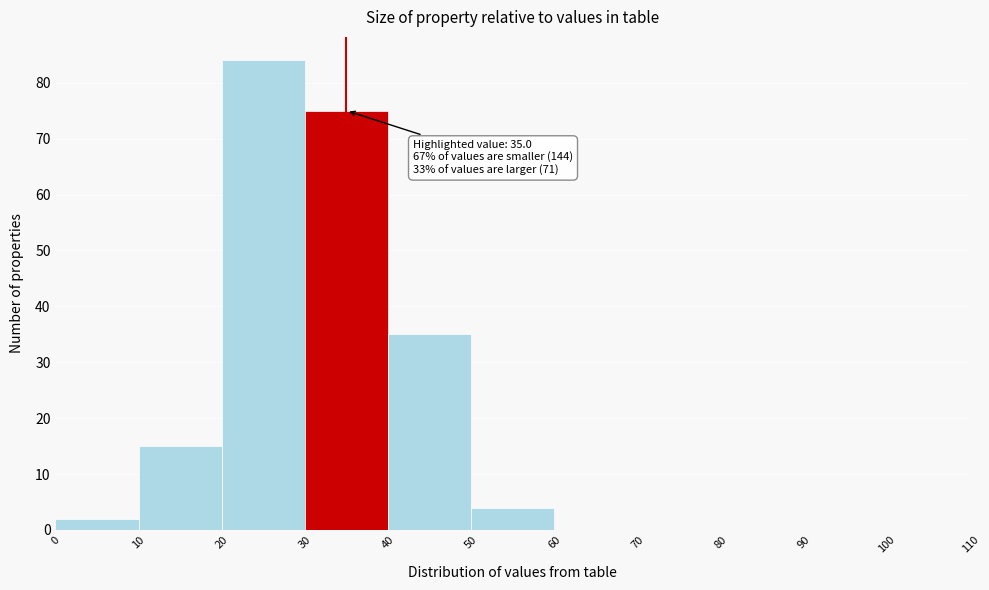

Which range on the x-axis has the tallest bar?

20 to 30